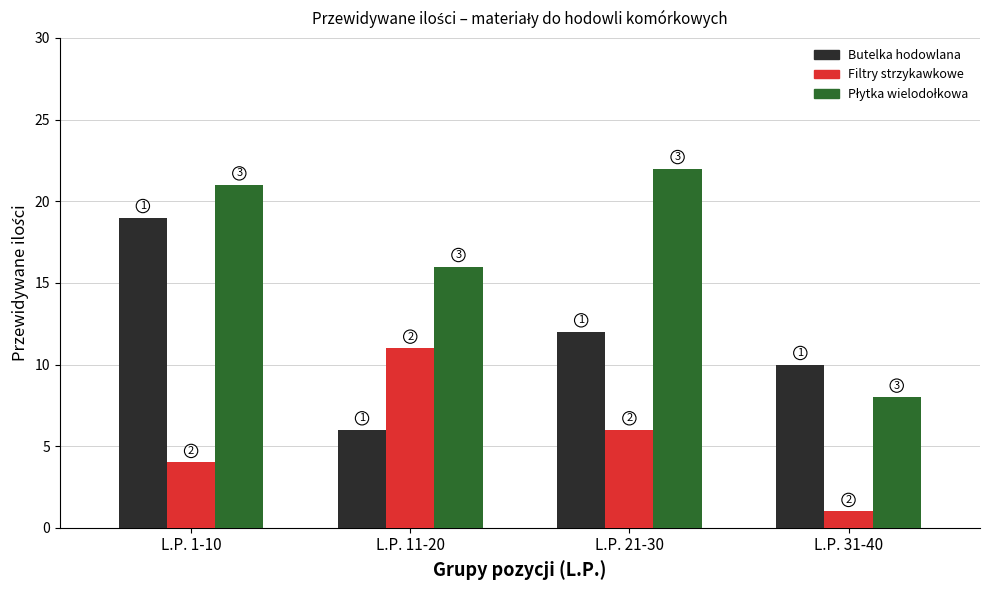

Which category has the lowest value in the Butelka hodowlana series?

L.P. 11-20